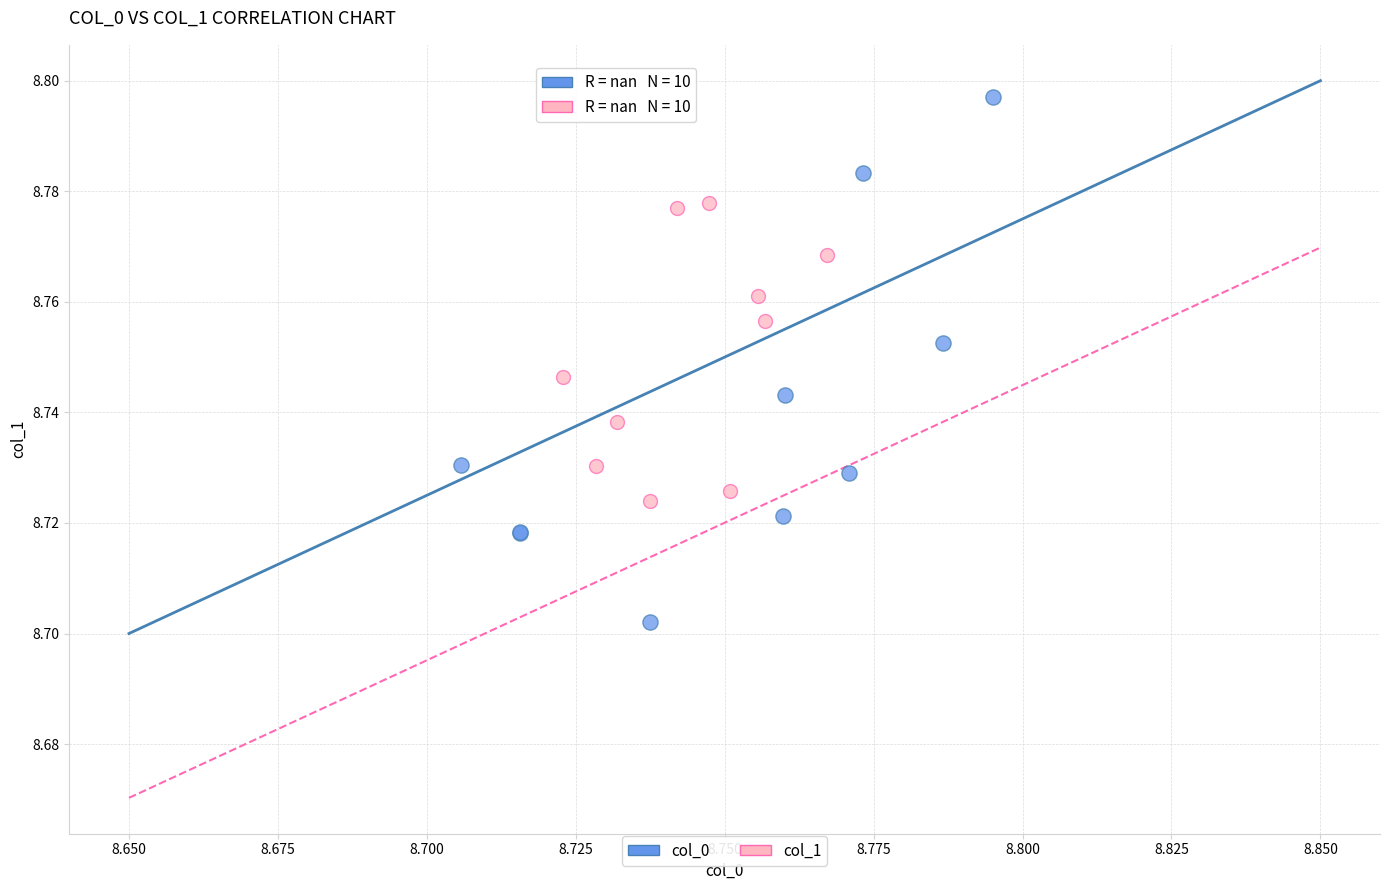

What are all the series names shown in the legend?

col_0, col_1